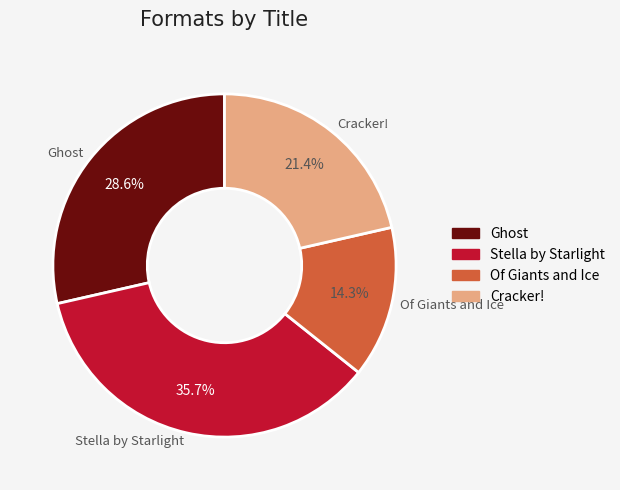

What percentage is NOT represented by Stella by Starlight?

64.3%